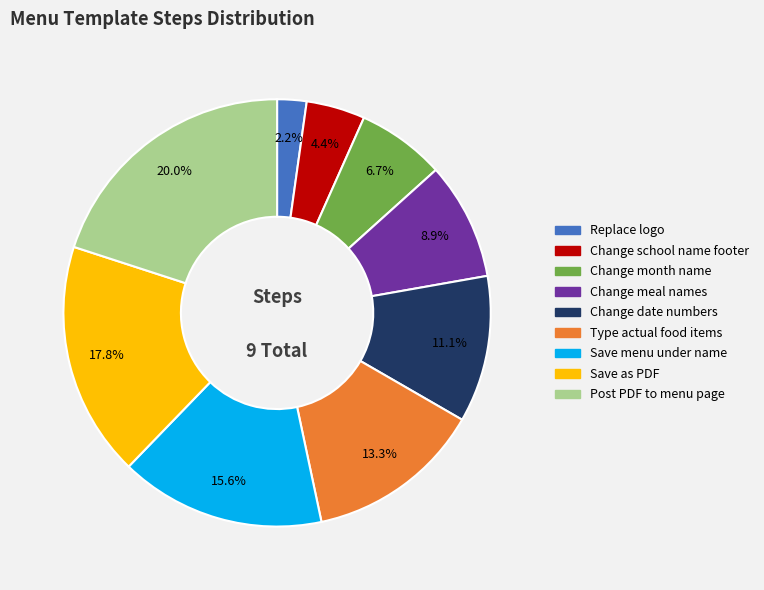

What percentage is NOT represented by Change month name?

93.3%